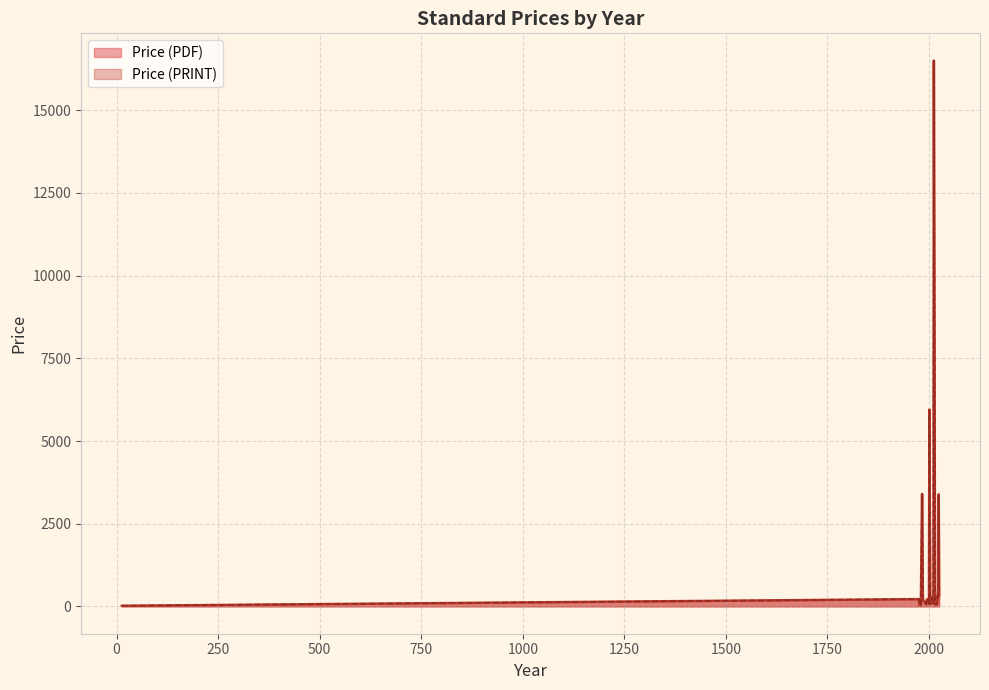

How many distinct data groups are displayed?

2